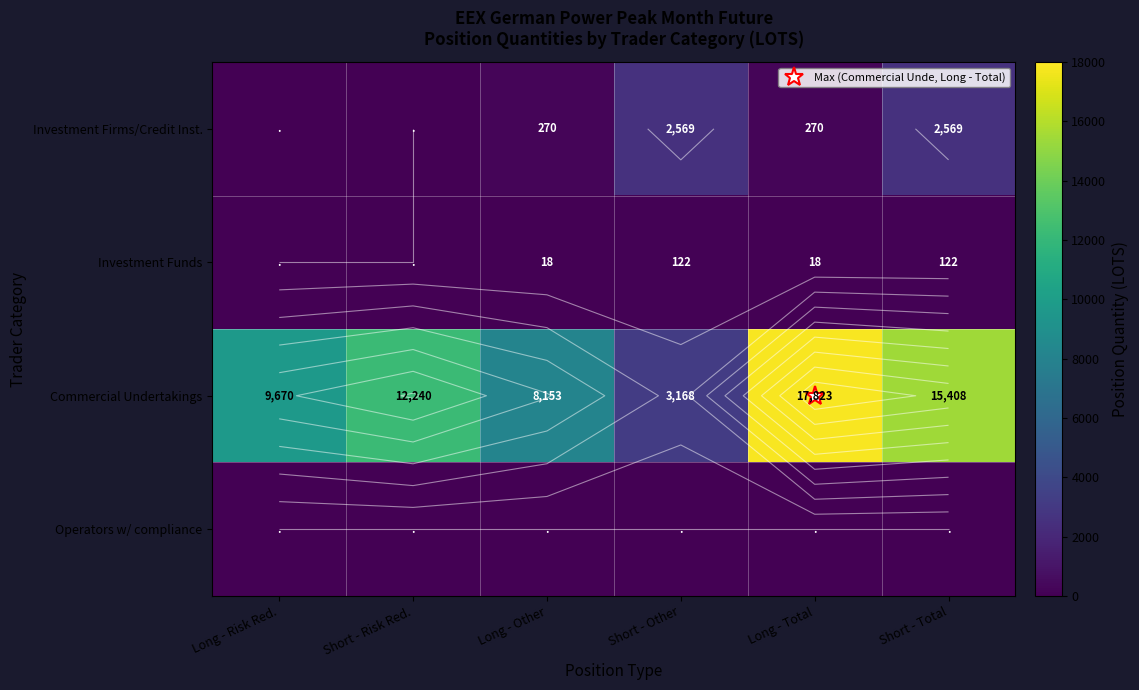

What value does the Commercial Undertakings series have at Short - Other, to the nearest 50?

3150